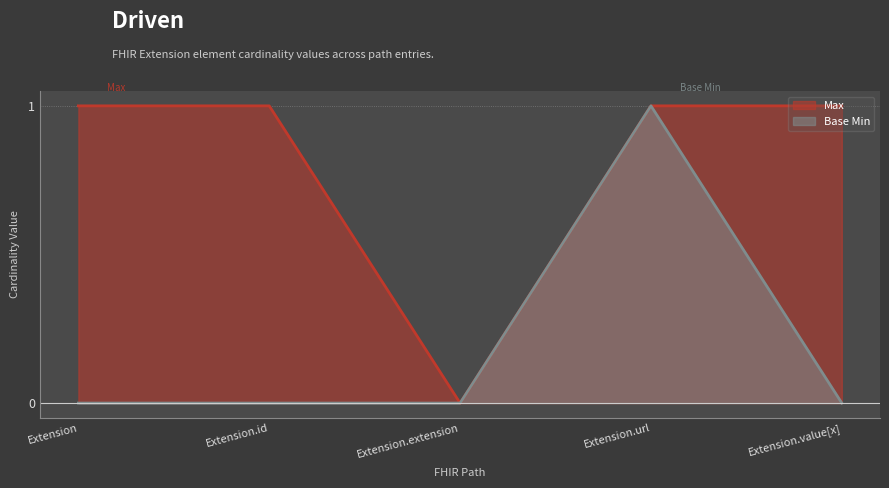

Between Extension and Extension.id, which series saw the biggest shift?

Max